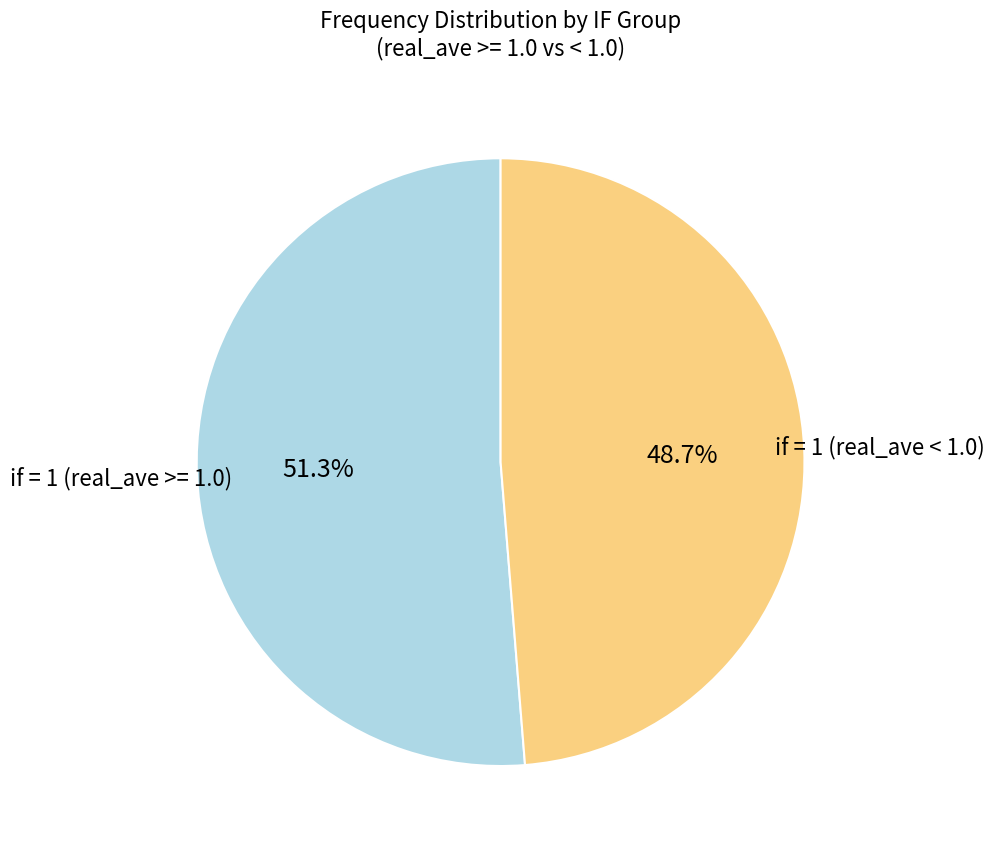

Does any single category account for the majority?

Yes